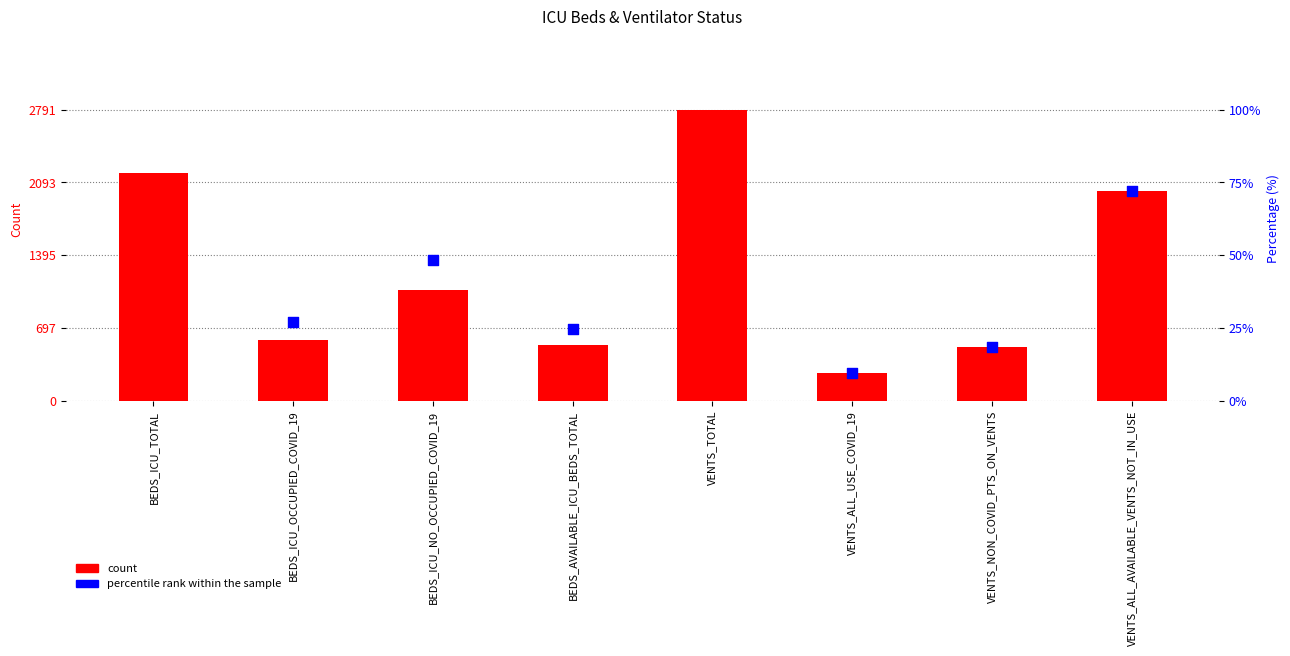

Which has a higher value, BEDS_ICU_NO_OCCUPIED_COVID_19 or BEDS_AVAILABLE_ICU_BEDS_TOTAL?

BEDS_ICU_NO_OCCUPIED_COVID_19